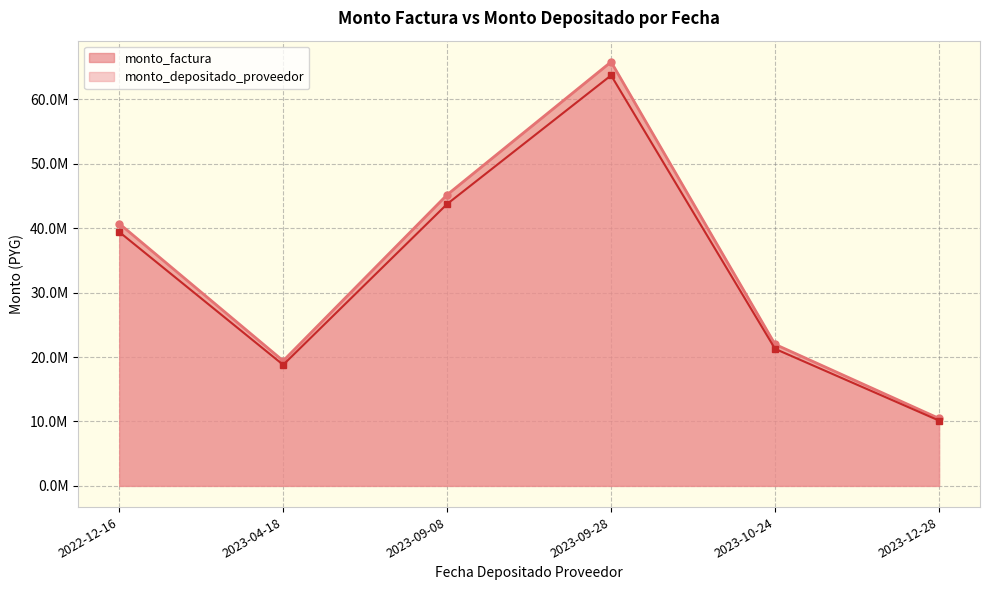

True or false: monto_factura and monto_depositado_proveedor cross at least once.

False